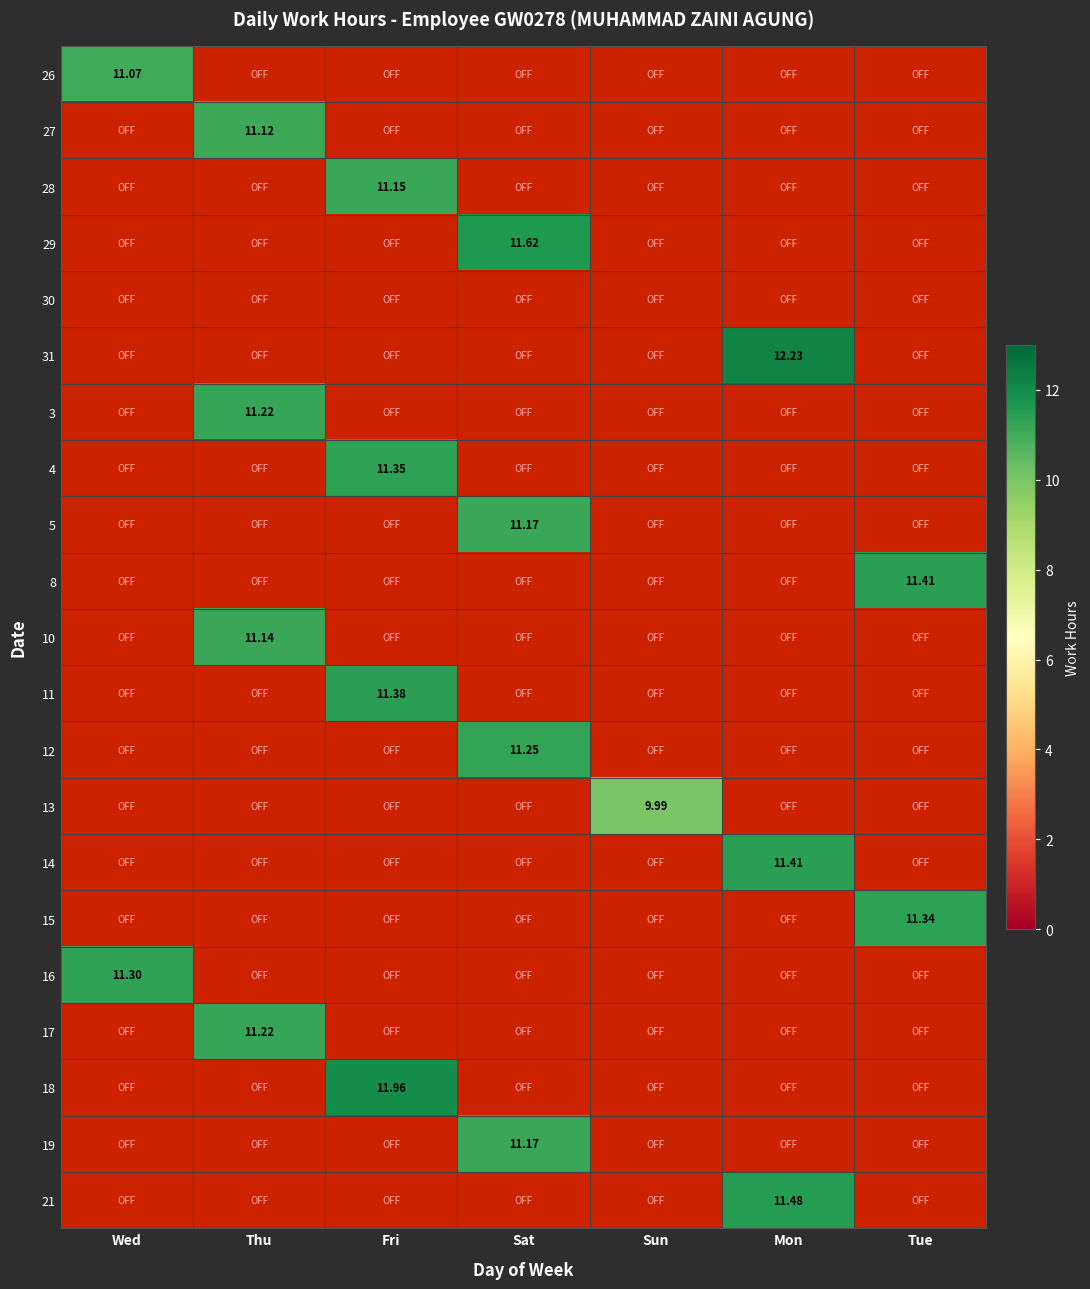

What is the difference between the maximum and minimum values in the 17 series?

11.2